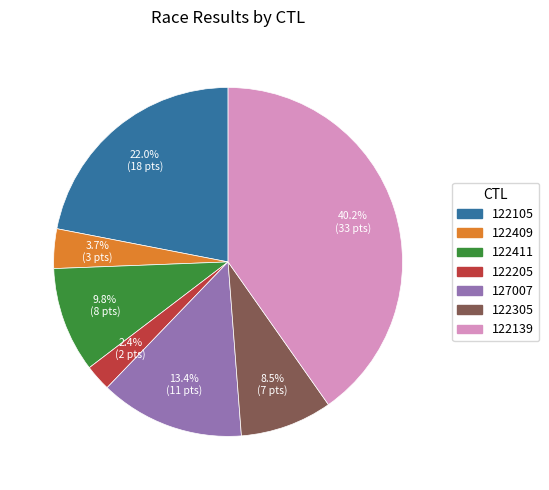

What percentage is the 127007 slice, to the nearest percent?

13%